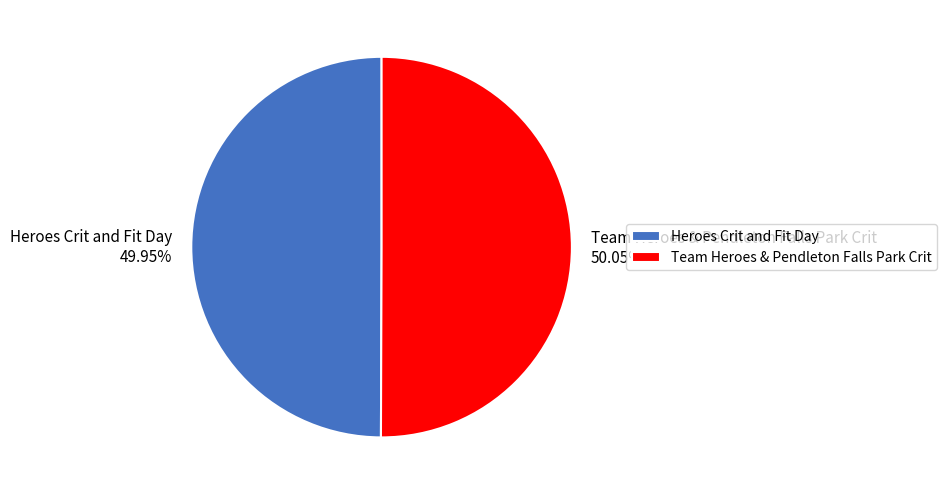

To the nearest percent, what portion does Heroes Crit and Fit Day represent?

50%